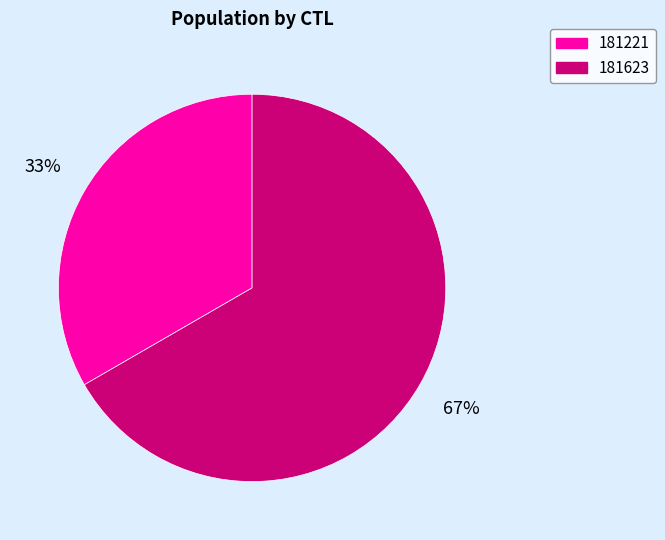

To the nearest percent, what is the combined percentage of 181623 and 181221?

100%